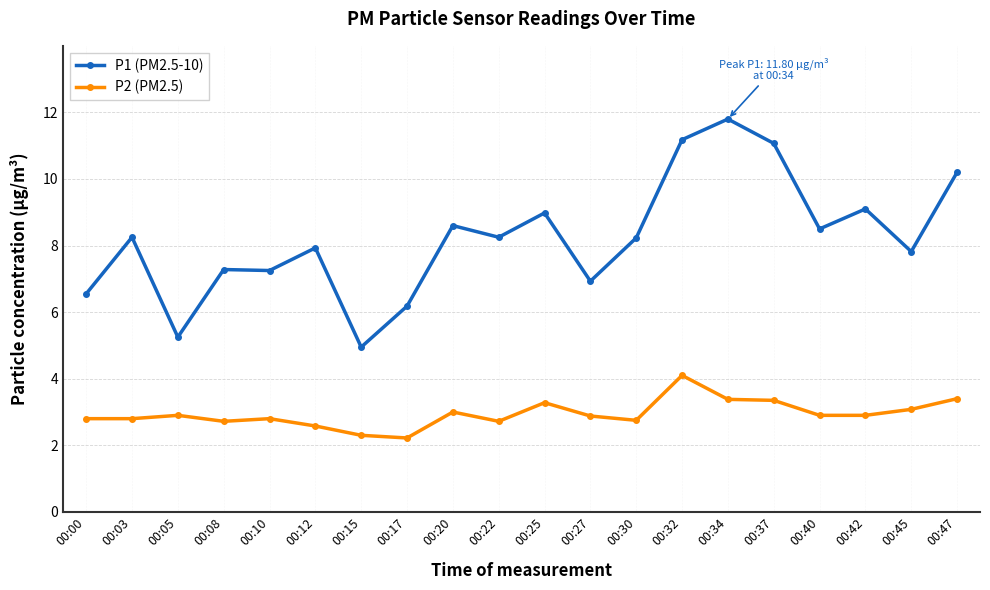

What is the difference between the second highest and second lowest values in the P2 (PM2.5) series?

1.1